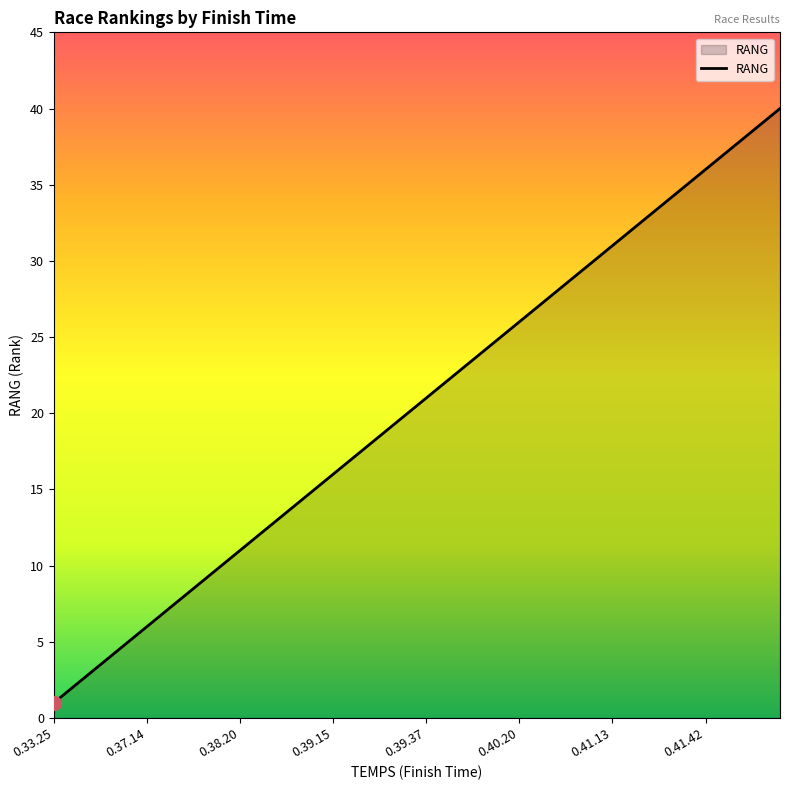

What is the greatest value displayed?

40